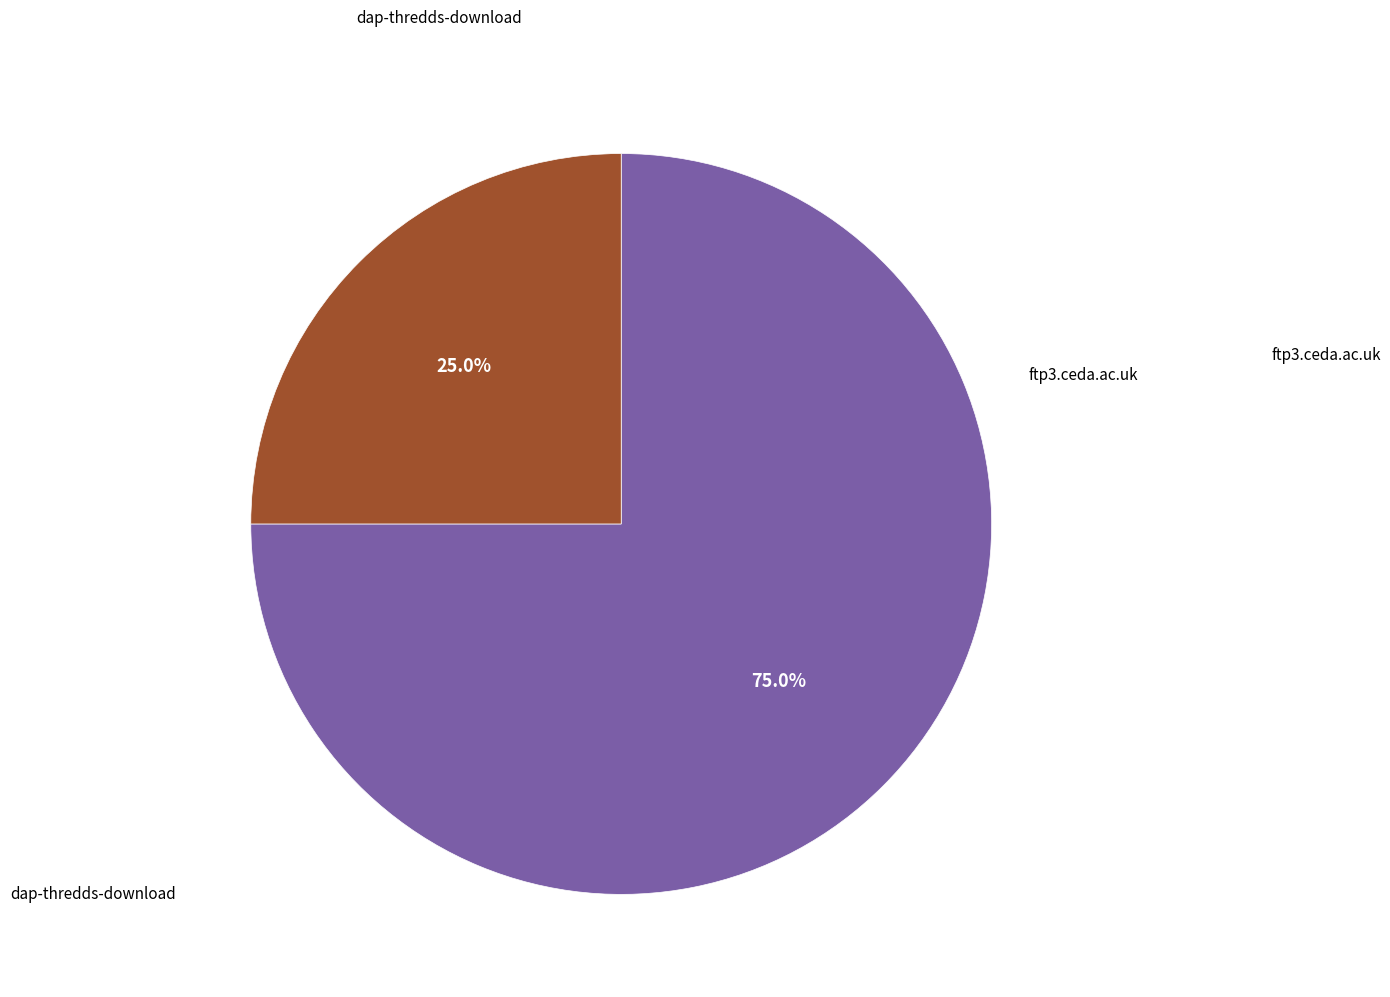

Does any single category account for the majority?

Yes